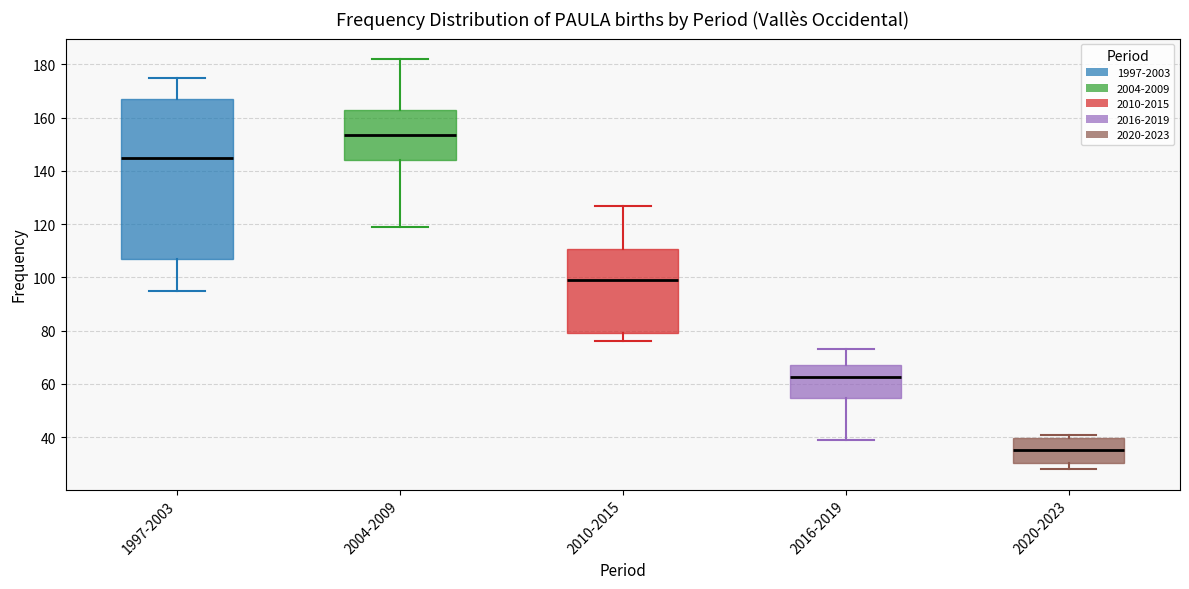

Reading left to right, transcribe this box plot: for each box, give where its median line is, the range the box spans, and where its two whiskers end, as read against the y-axis. The values are not printed on the chart, so give them approximately, as read against the axis.

1997-2003: median 146, box 108 to 168, whiskers 96 to 176
2004-2009: median 154, box 144 to 162, whiskers 120 to 182
2010-2015: median 100, box 80 to 110, whiskers 76 to 128
2016-2019: median 62, box 54 to 68, whiskers 40 to 74
2020-2023: median 36, box 30 to 40, whiskers 28 to 42